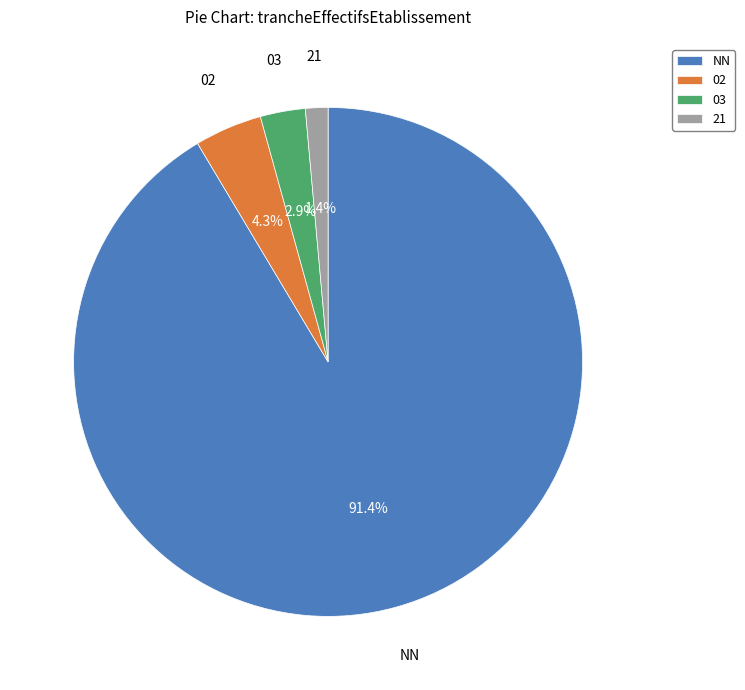

How many segments does this pie chart have?

4